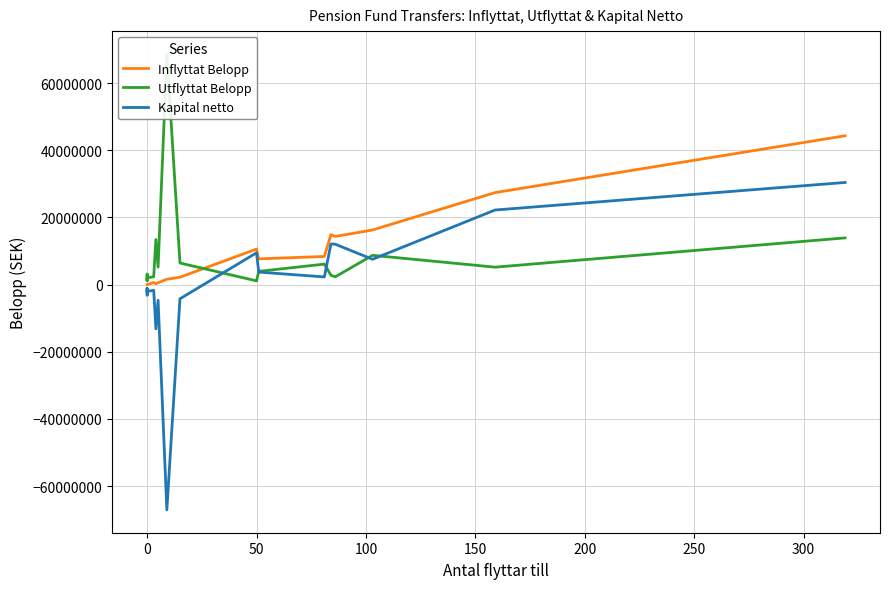

True or false: Kapital netto has a value of 7940556.5 at 15.

False